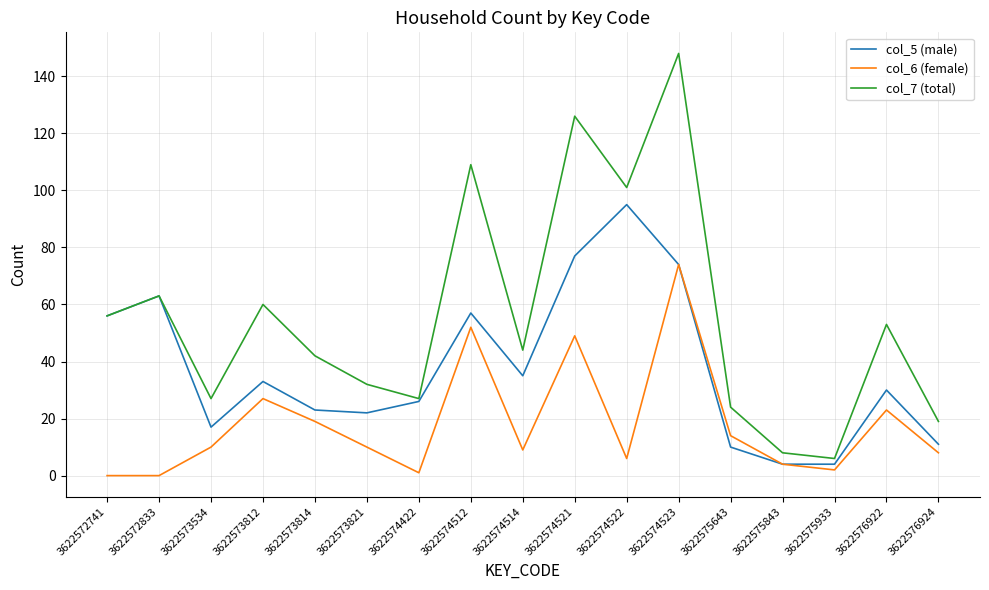

Which series has the widest spread of values?

col_7 (total)